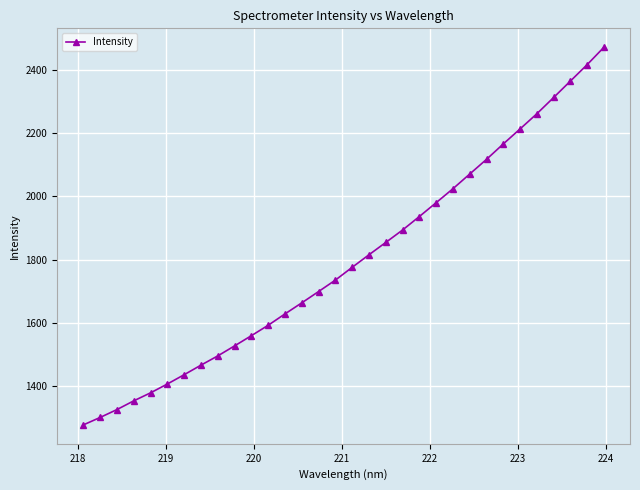

True or false: the data has more than 1 interior local peaks.

False